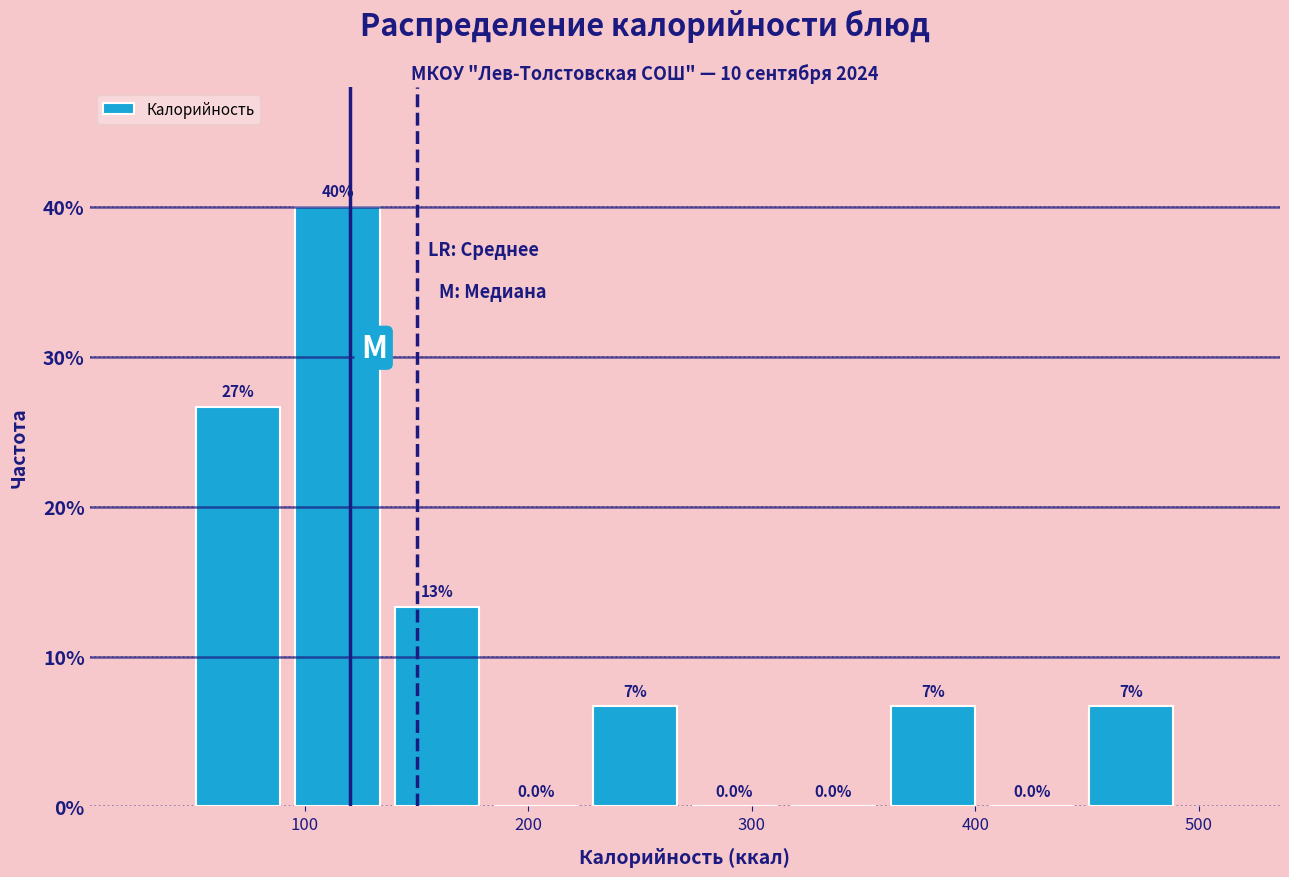

Which range on the x-axis has the tallest bar?

90 to 140